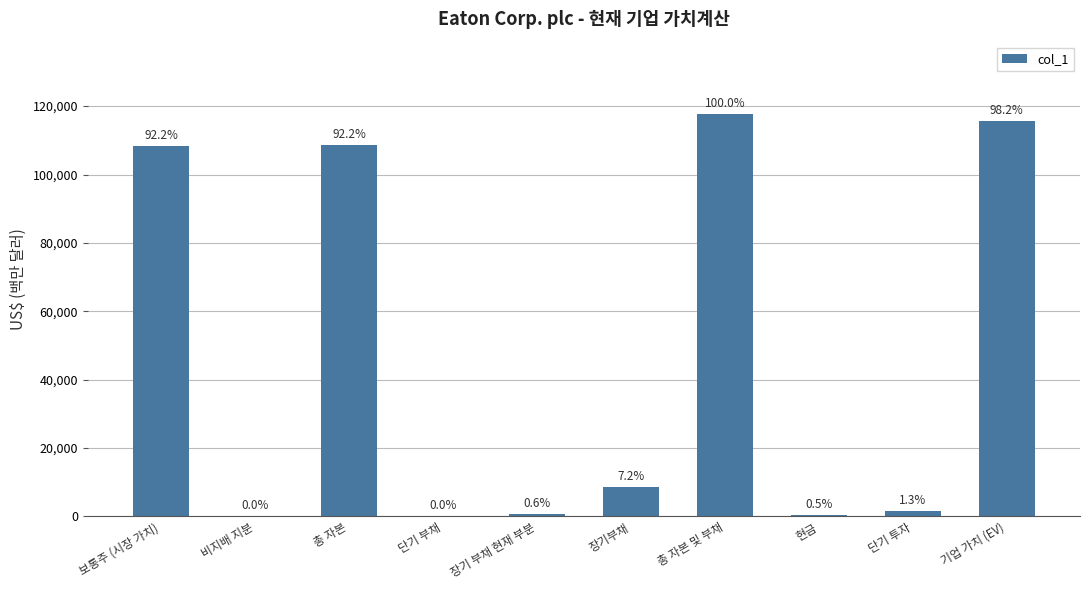

List the labels in order of value, smallest first.

단기 부채, 비지배 지분, 현금, 장기 부채 현재 부분, 단기 투자, 장기부채, 보통주 (시장 가치), 총 자본, 기업 가치 (EV), 총 자본 및 부채